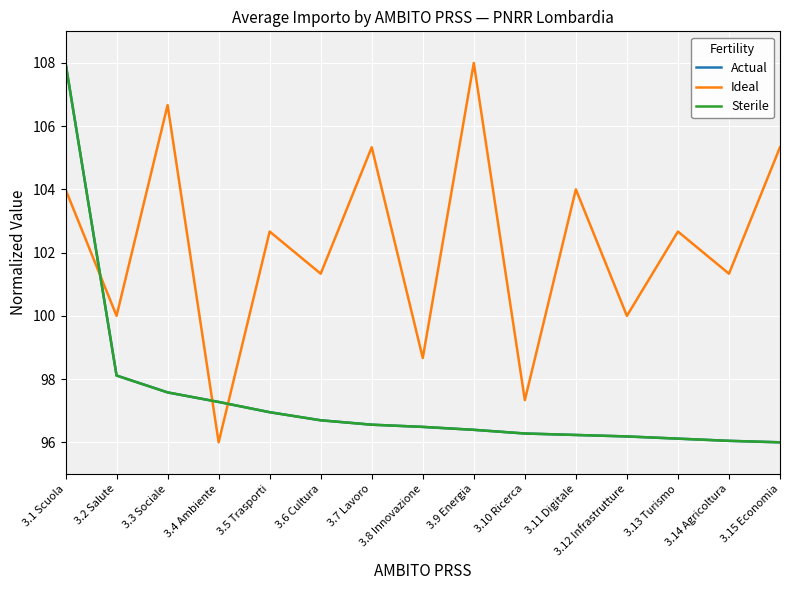

Is it true that Sterile equals 96.5 at 3.8 Innovazione?

True